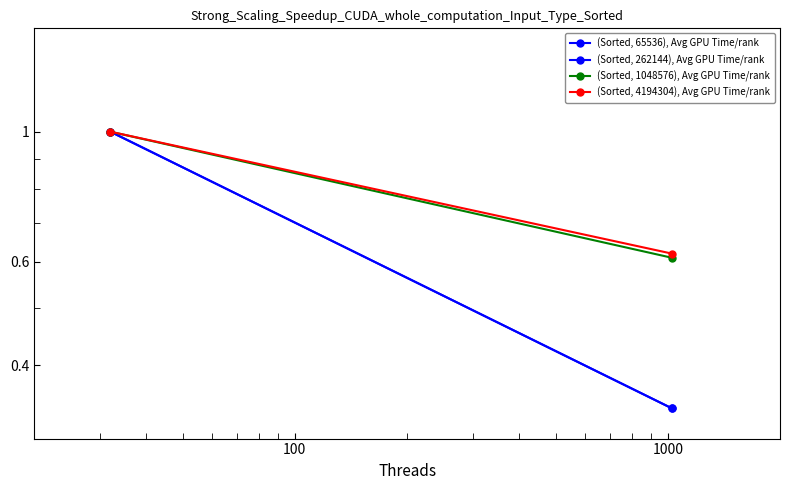

What is the difference between the maximum and minimum values in the (Sorted, 65536), Avg GPU Time/rank series?

0.7